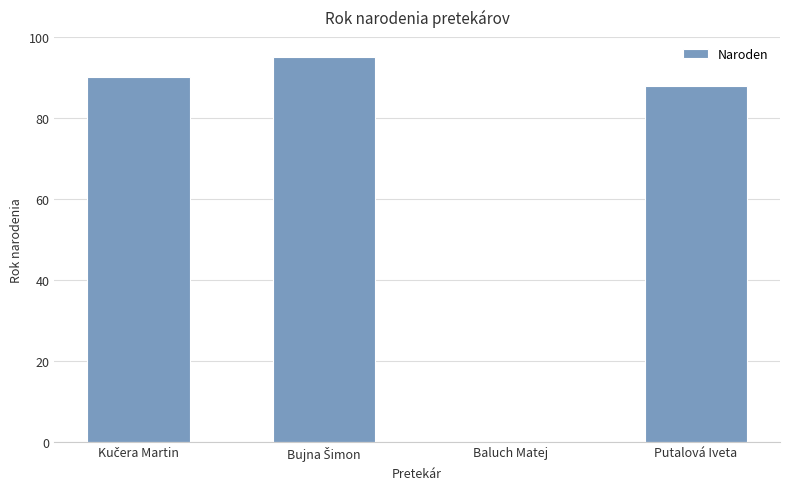

Where is the data nearest to the value 47?

Putalová Iveta